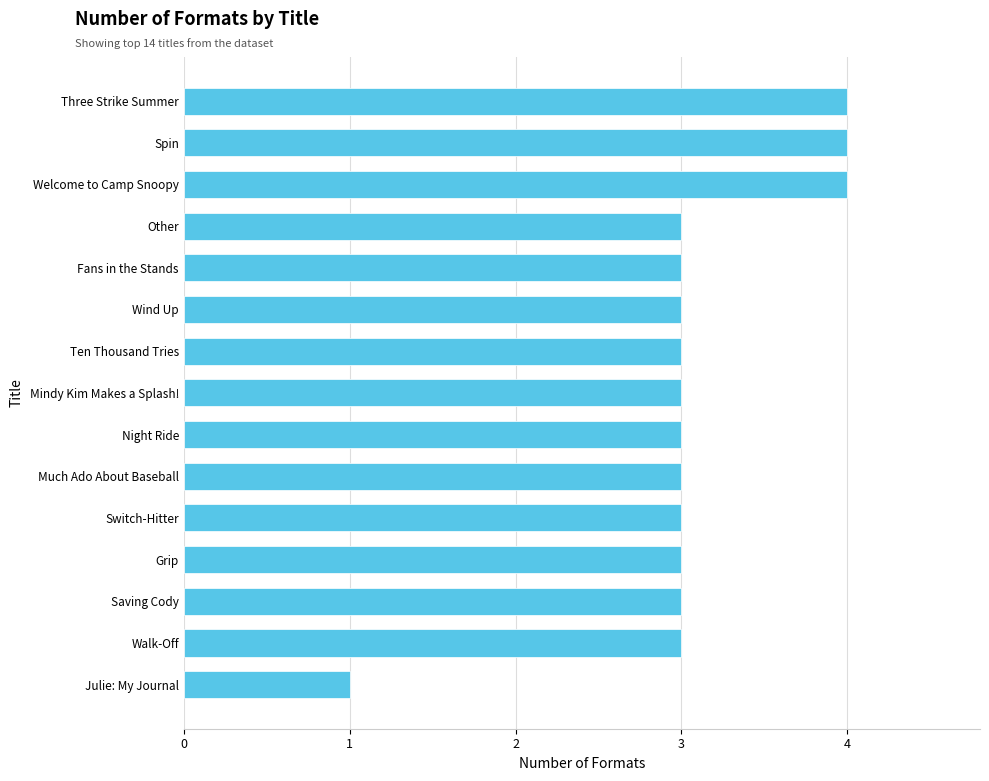

What is the average value?

3